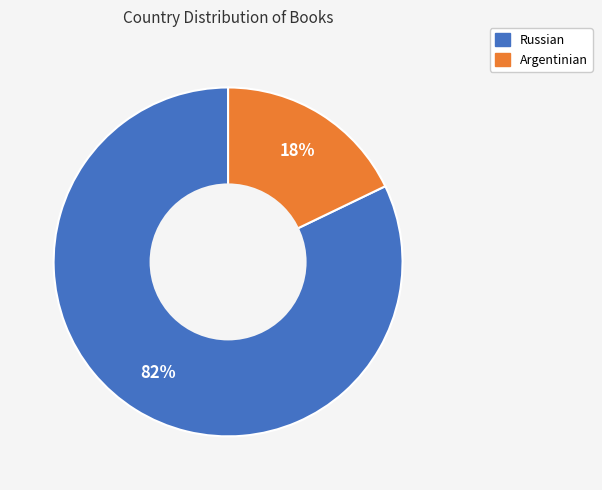

Which category accounts for the majority?

Russian